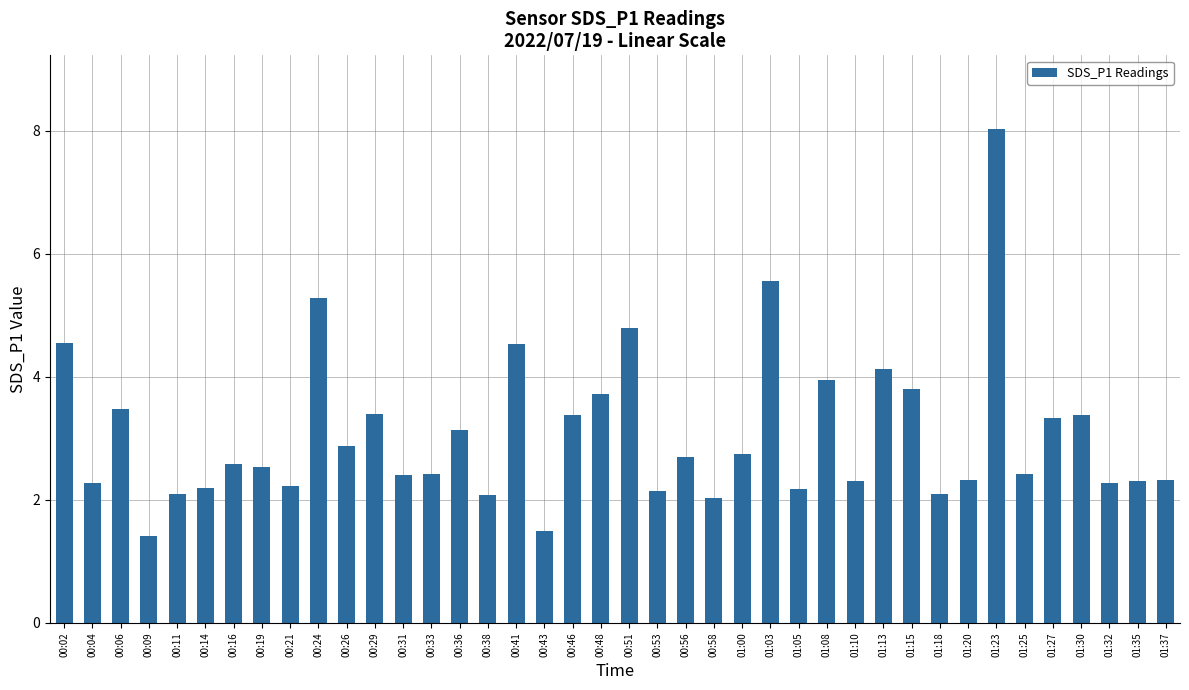

How many data points does each series have?

40